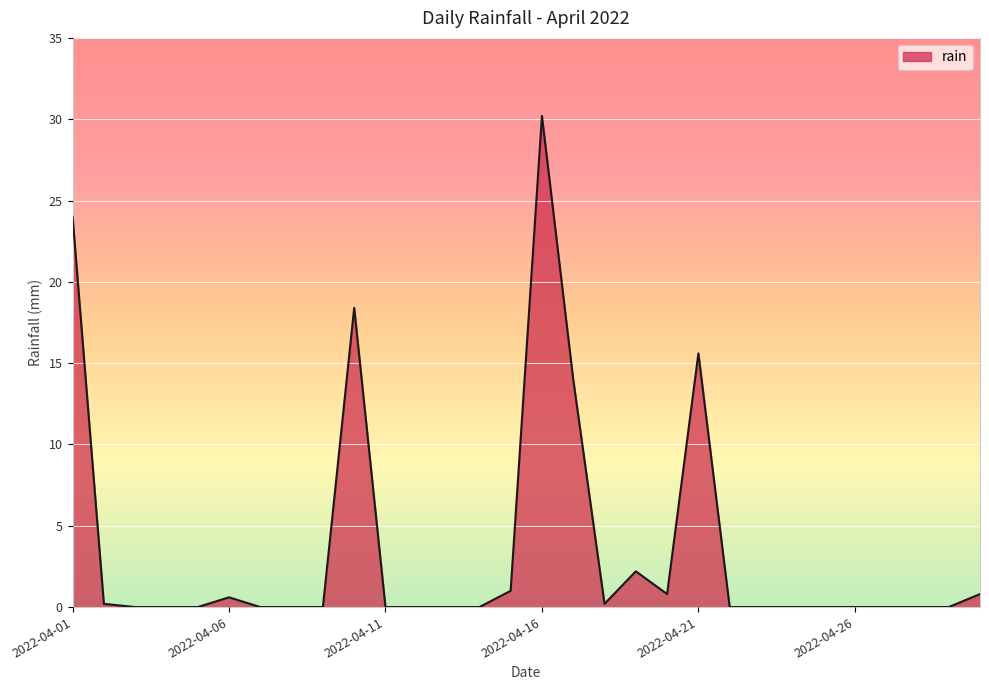

How many series are shown in this chart?

1